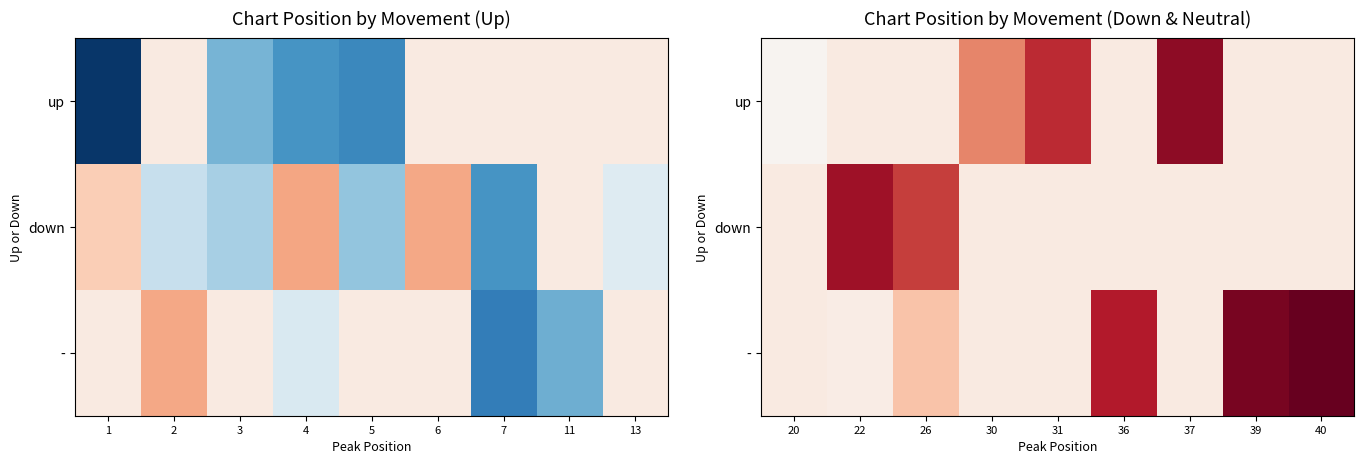

What is the lowest value of the up series?

21.0